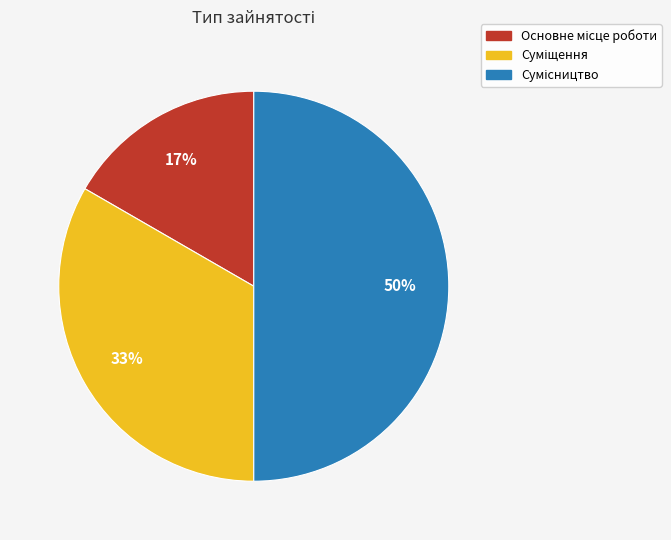

To the nearest percent, what is the average slice percentage?

33%